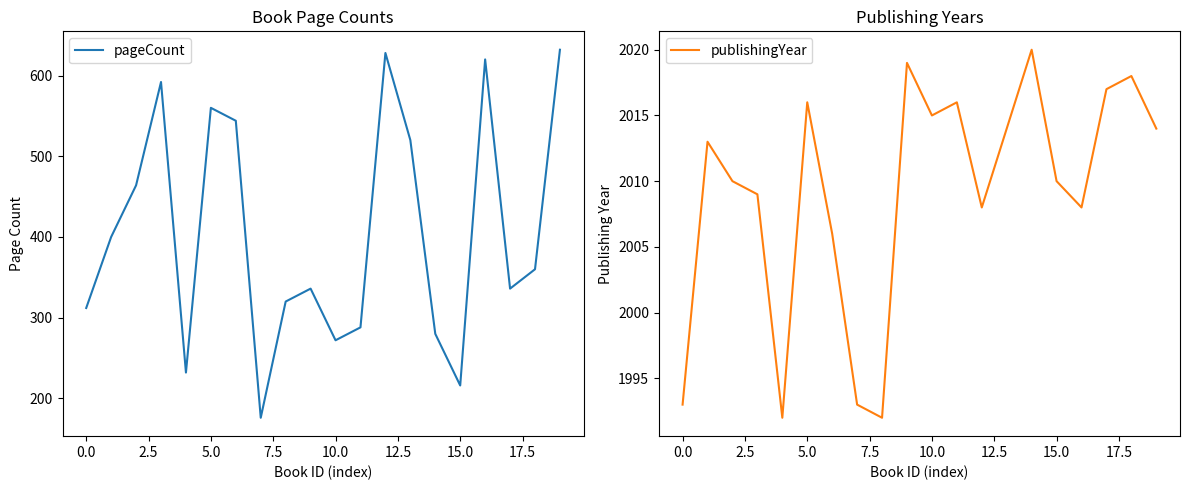

What is the highest value of the pageCount series?

632